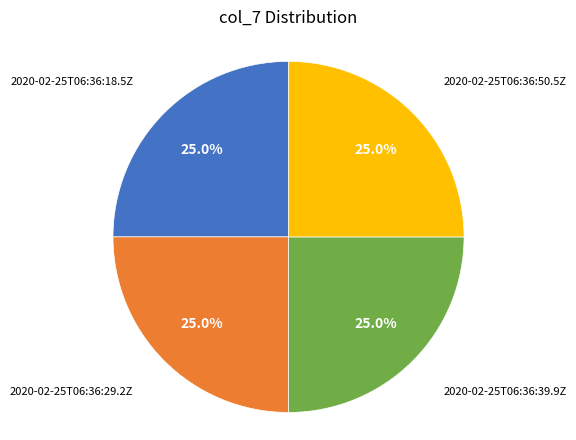

How many slices are in this pie chart?

4